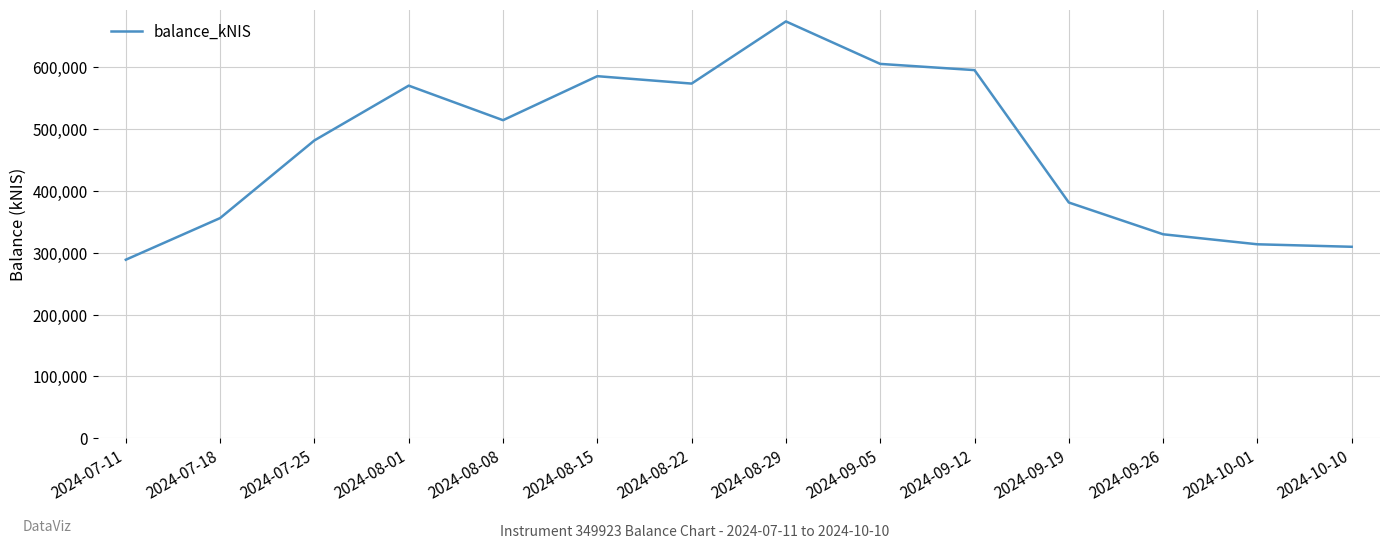

Where is the data nearest to the value 481531?

2024-07-25